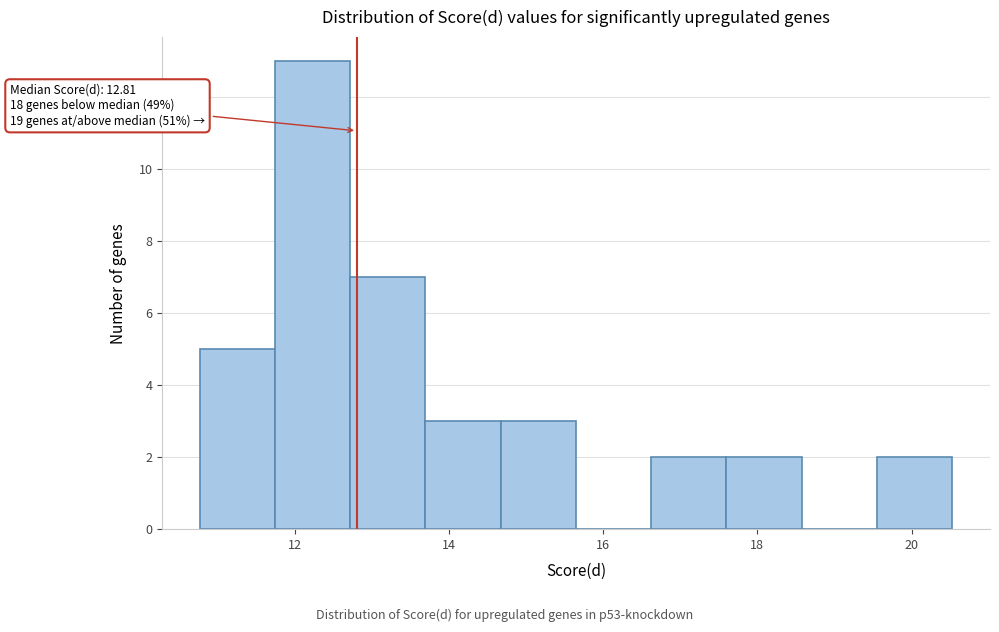

Which range on the x-axis has the tallest bar?

11.8 to 12.8